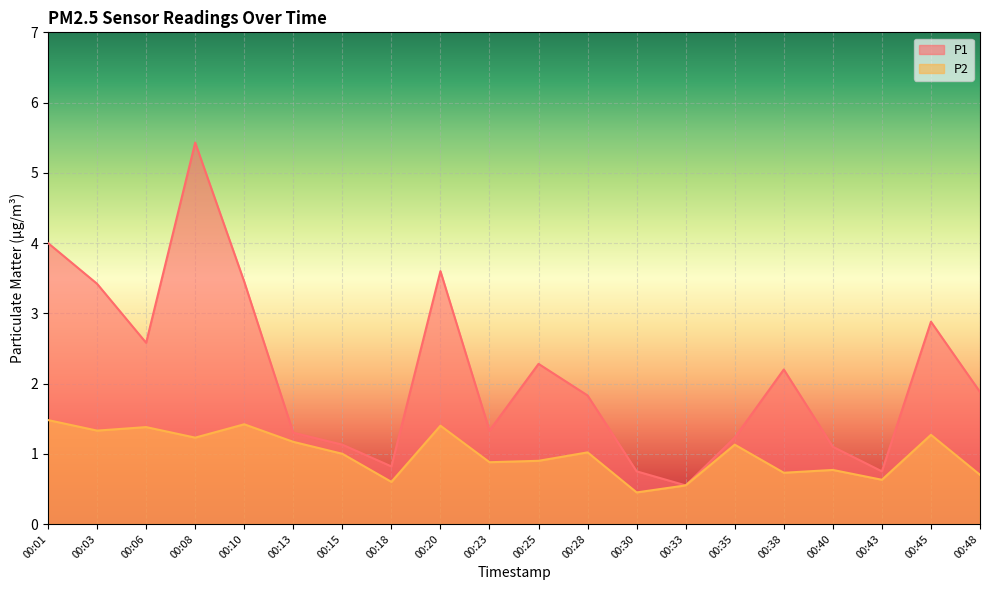

True or false: P1 and P2 intersect in this chart.

False